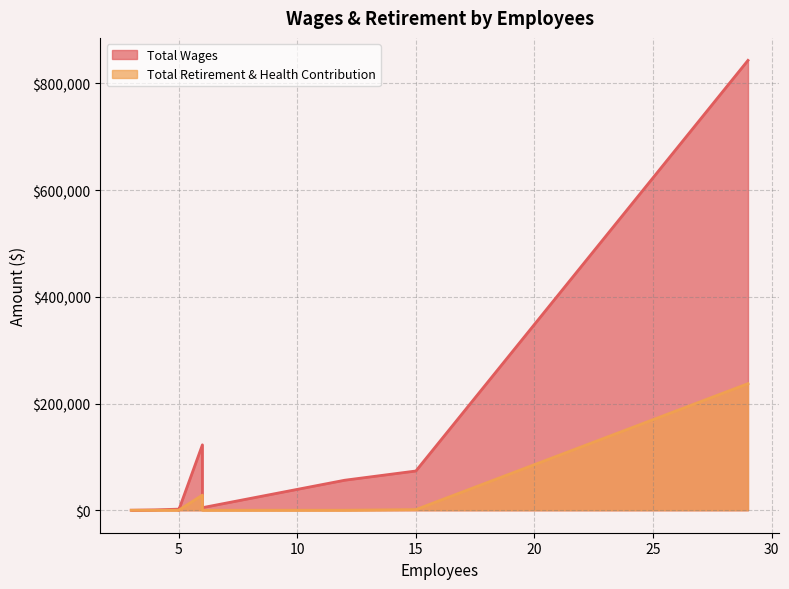

What is the sum of the Total Wages values at 3 and 6?

4800